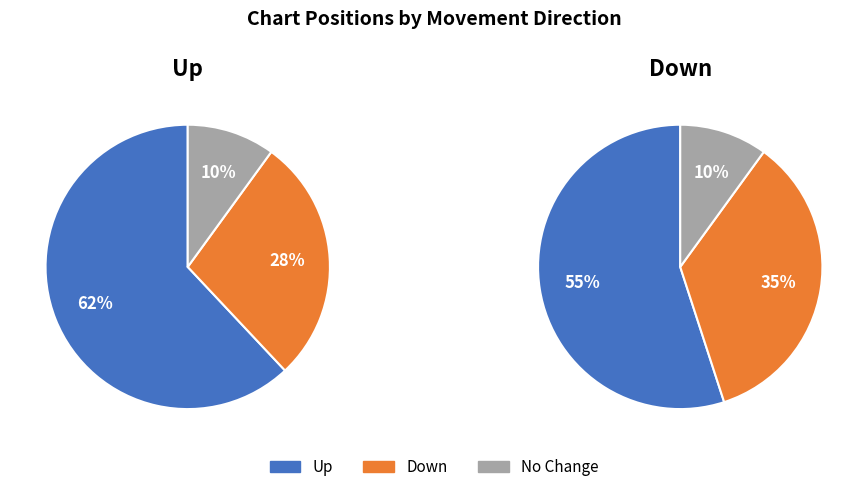

Combined, do - and up account for over 50%?

Yes